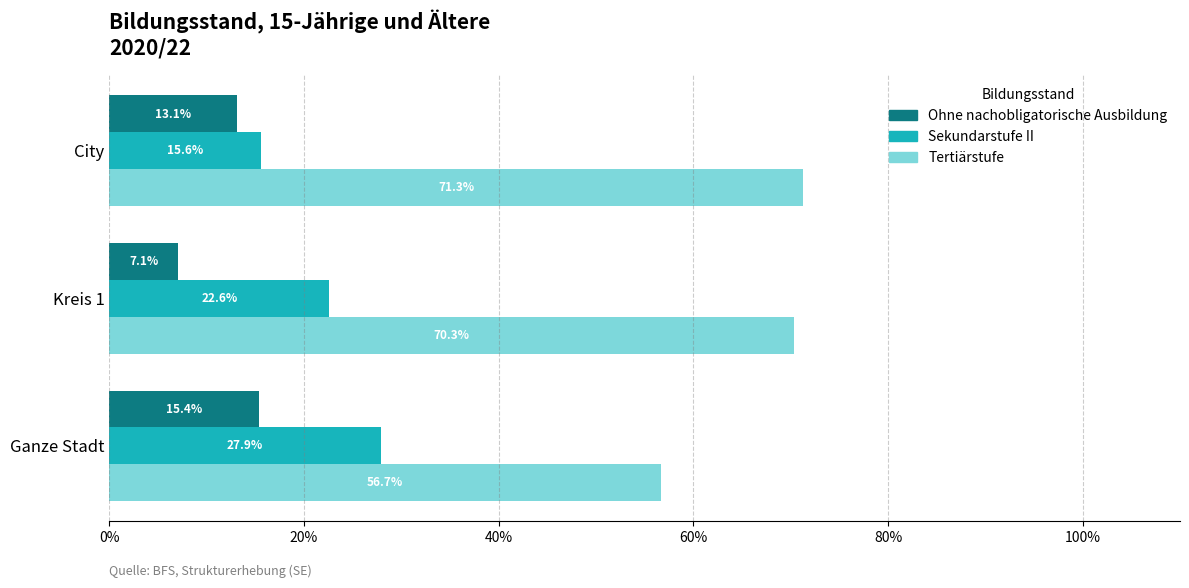

At which label does Sekundarstufe II reach its minimum?

City